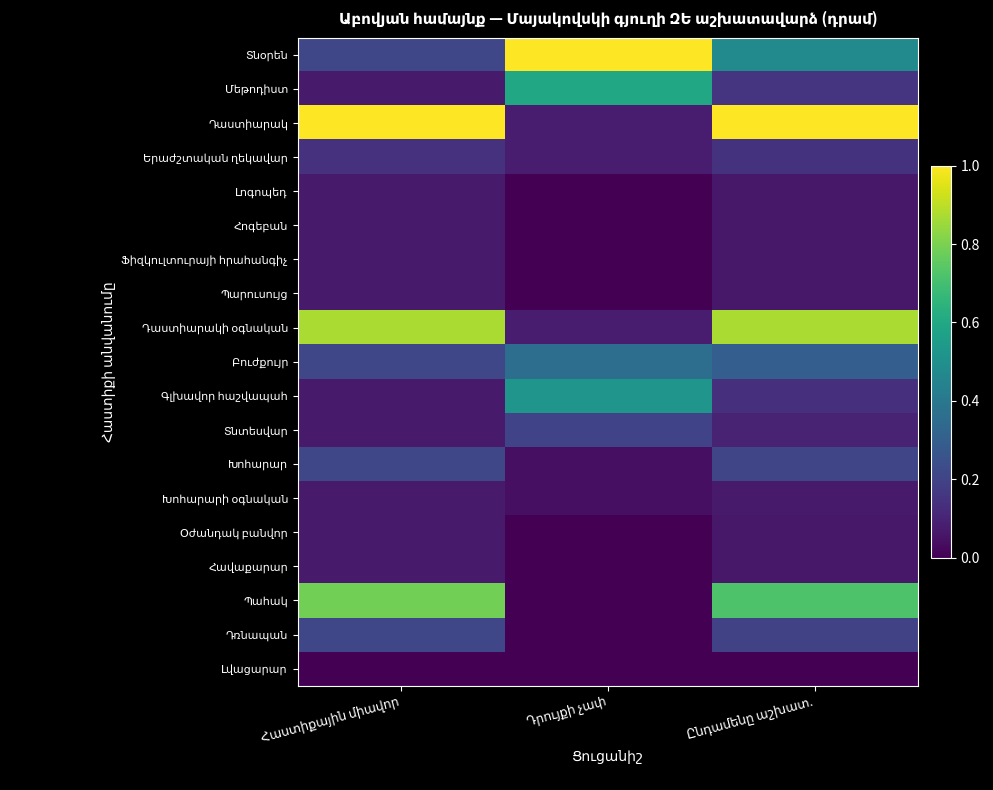

Rank the series at Ընդամենը աշխատ. from lowest to highest value.

Լվացարար, Լոգոպեդ, Հոգեբան, Ֆիզկուլտուրայի հրահանգիչ, Պարուսույց, Օժանդակ բանվոր, Հավաքարար, Խոհարարի օգնական, Տնտեսվար, Գլխավոր հաշվապահ, Երաժշտական ղեկավար, Մեթոդիստ, Դռնապան, Խոհարար, Բուժքույր, Տնօրեն, Պահակ, Դաստիարակի օգնական, Դաստիարակ